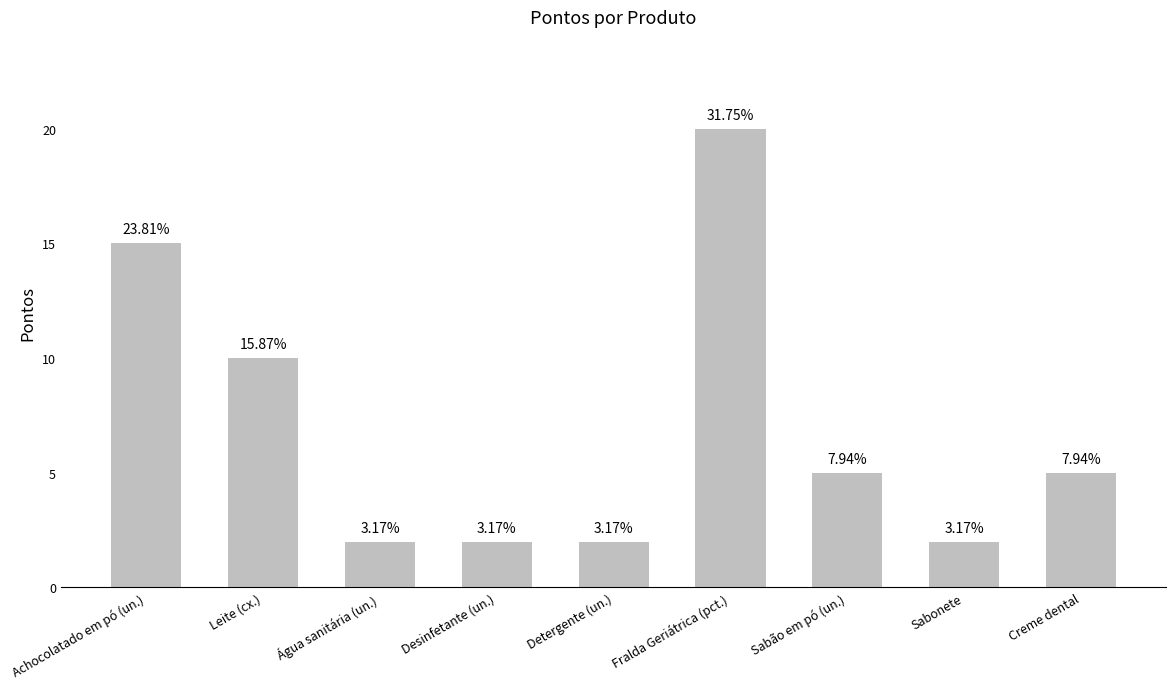

What is the label of the 7th bar from the left?

Sabão em pó (un.)